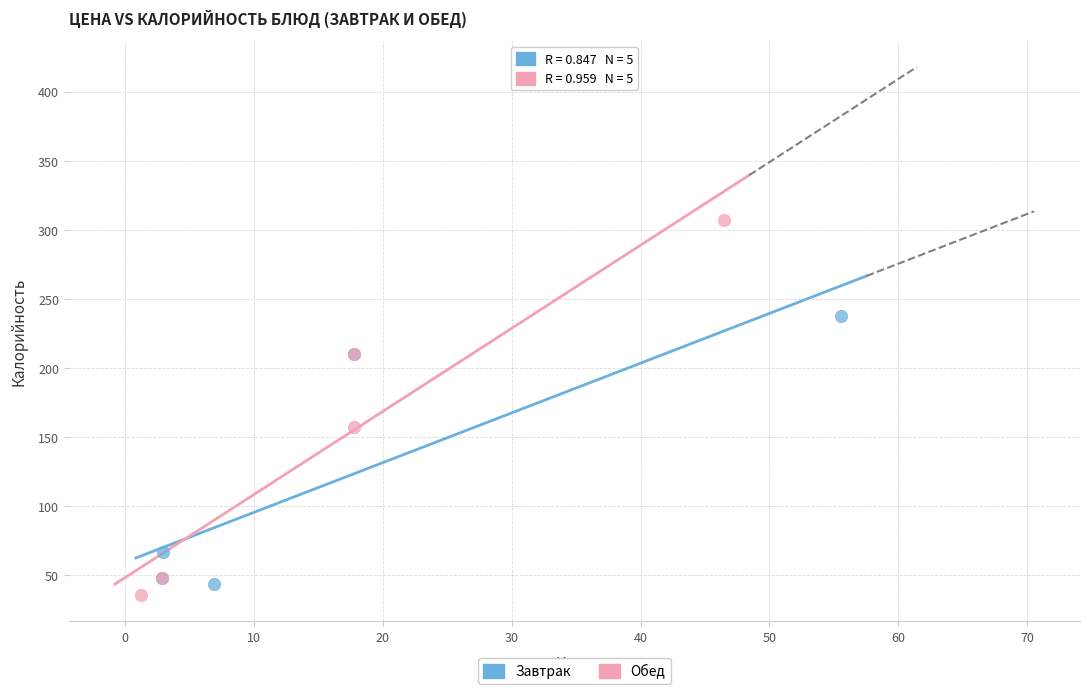

Which series has the widest spread of Y values?

Обед